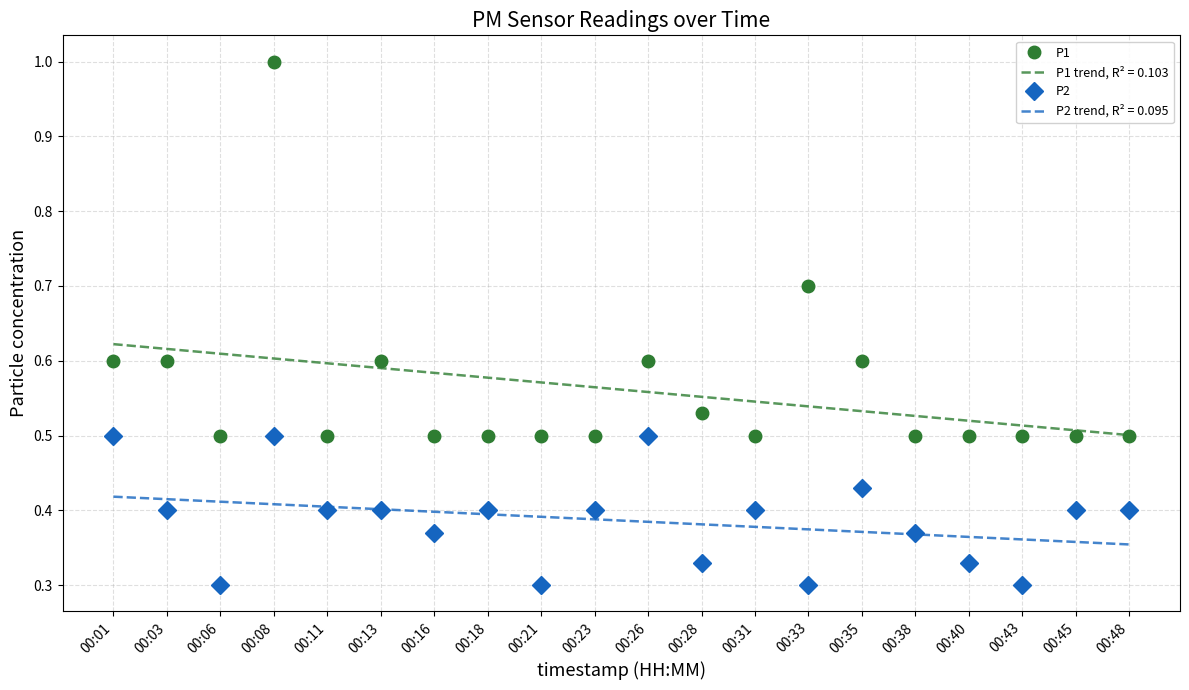

What value does the P1 series have at 00:11?

0.5